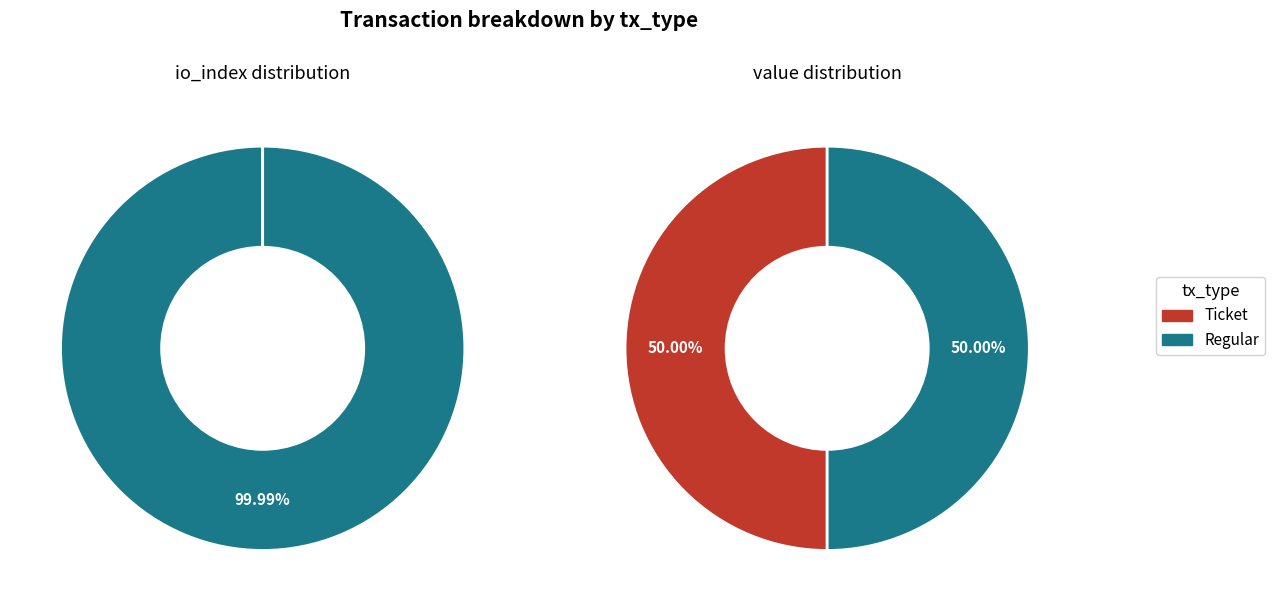

To the nearest percent, what is the average slice percentage?

50%